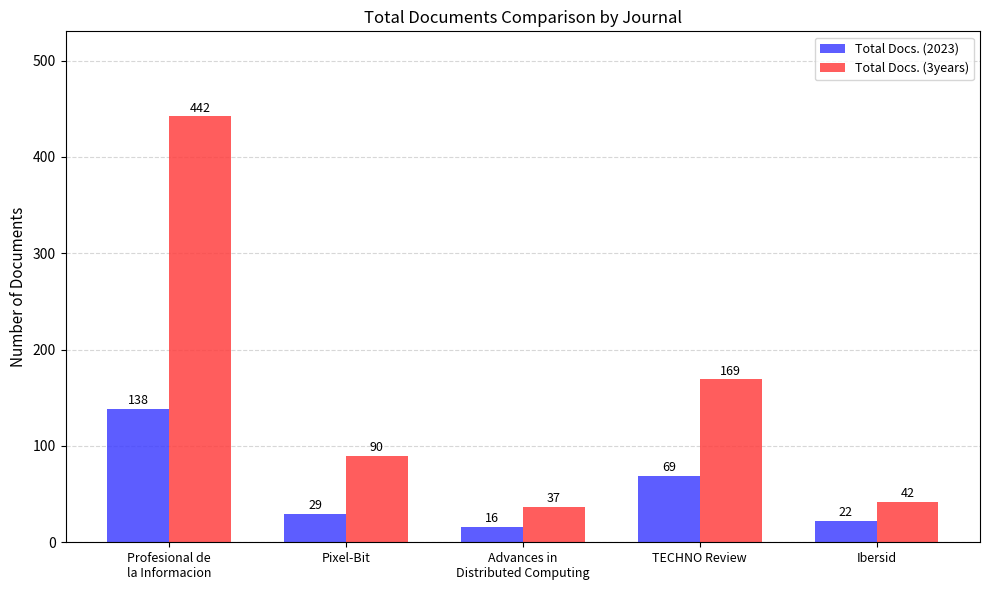

Where does the Total Docs. (2023) series first go above 29?

Profesional de
la Informacion